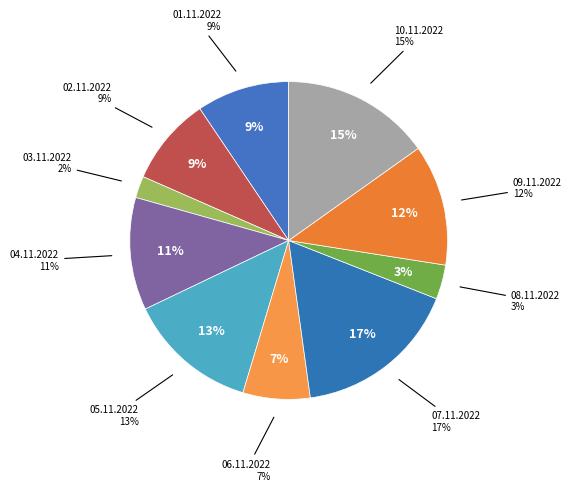

Which has a higher value, 10.11.2022 or 03.11.2022?

10.11.2022